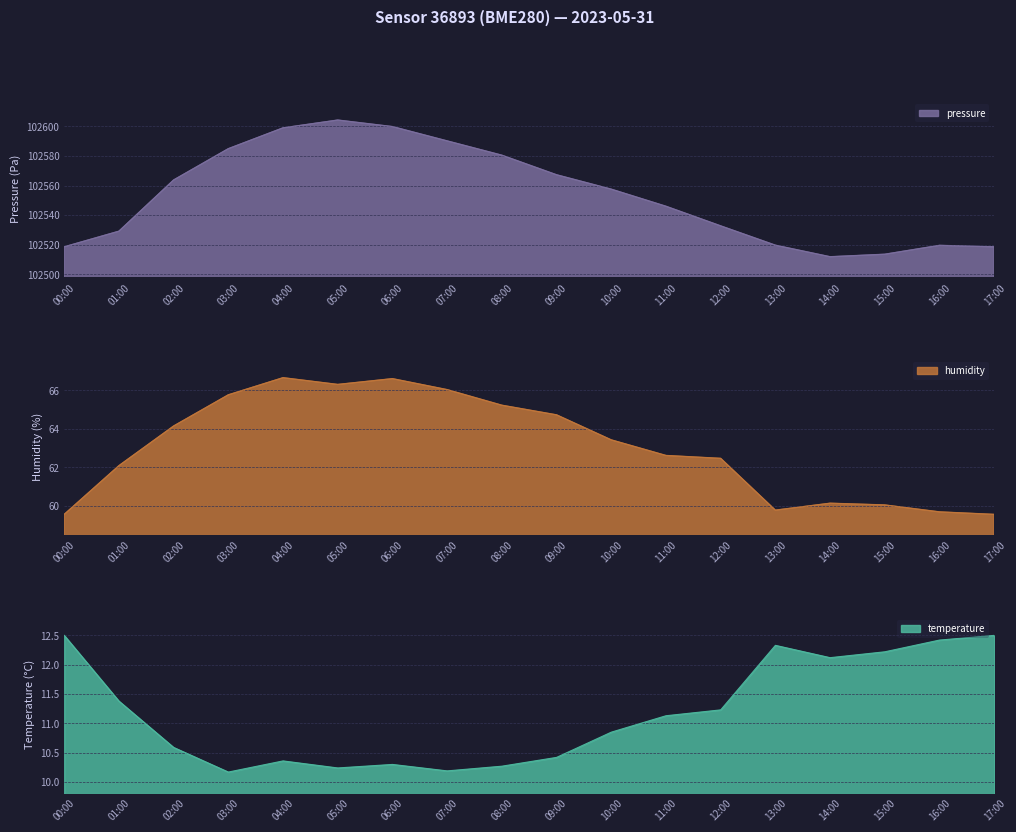

What is the sum of the pressure values at 15:00 and 11:00?

205059.4